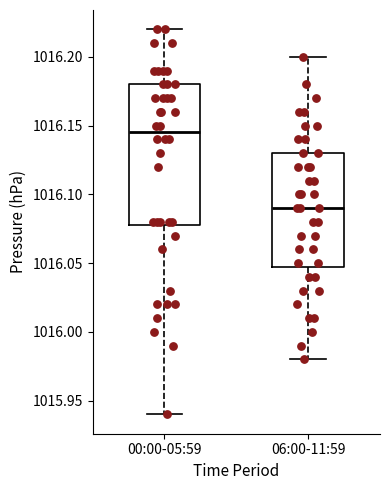

Where is the upper edge of the box for 00:00-05:59 on the y-axis? The values are not printed on the chart, so give them approximately, as read against the axis.

1016.180